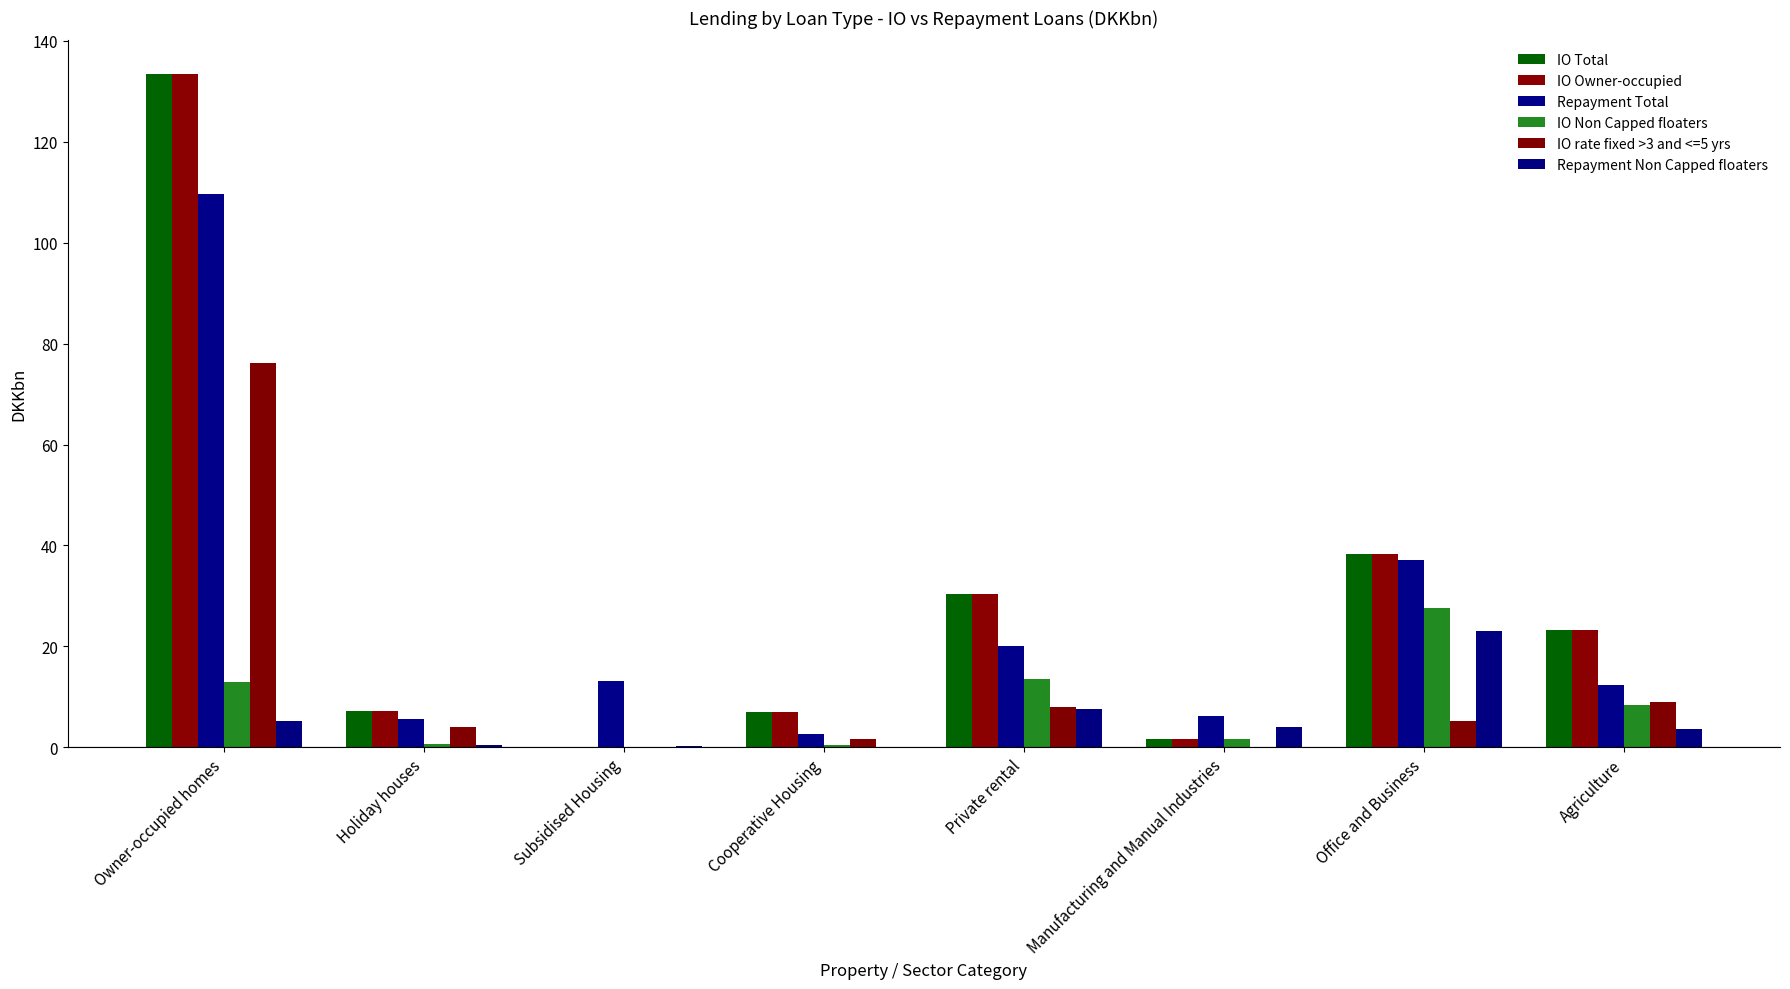

The value of IO rate fixed >3 and <=5 yrs at Holiday houses is 4.1. True or false?

True